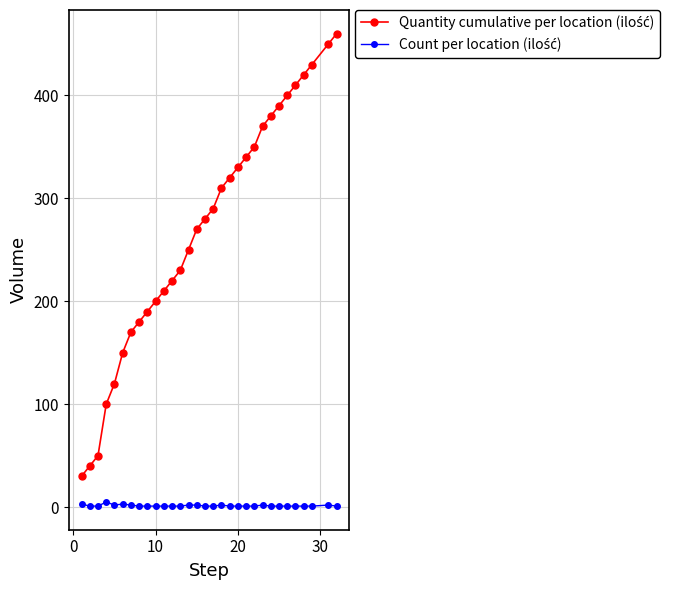

What is the greatest value displayed?

460